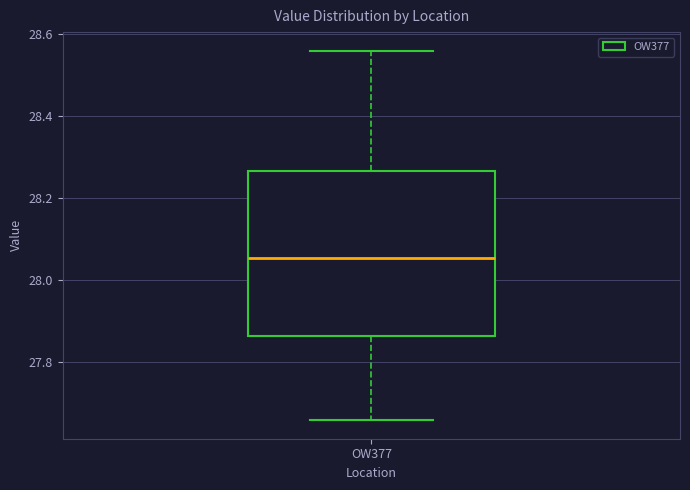

Transcribe this box plot: give where the median line is, the range the box spans, and where the two whiskers end, as read against the y-axis. The values are not printed on the chart, so give them approximately, as read against the axis.

median 28.06, box 27.86 to 28.26, whiskers 27.66 to 28.56